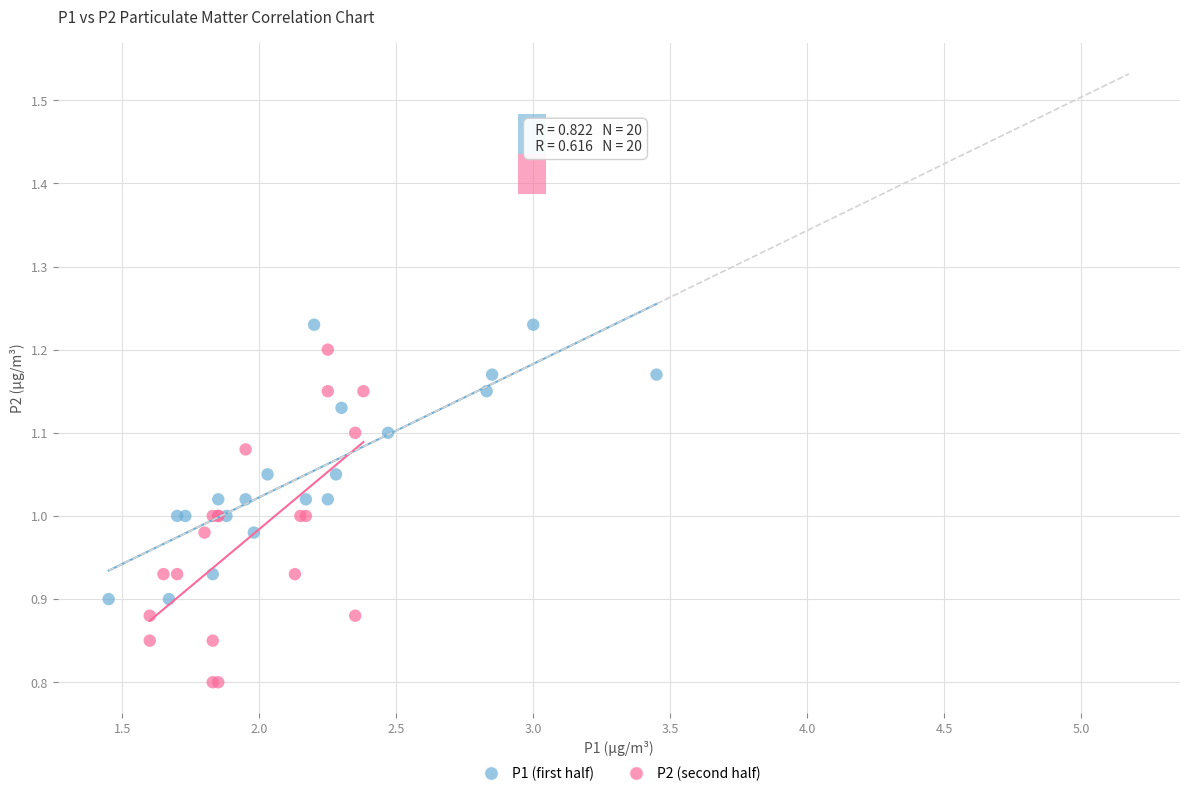

Which series has the widest spread of Y values?

P2 (second half)